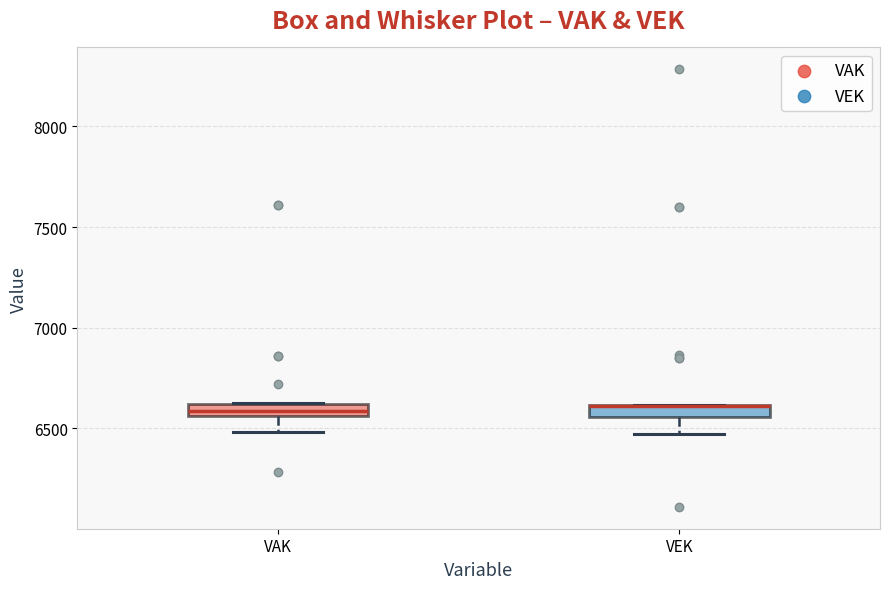

Where is the lower edge of the box for VAK on the y-axis? The values are not printed on the chart, so give them approximately, as read against the axis.

6550